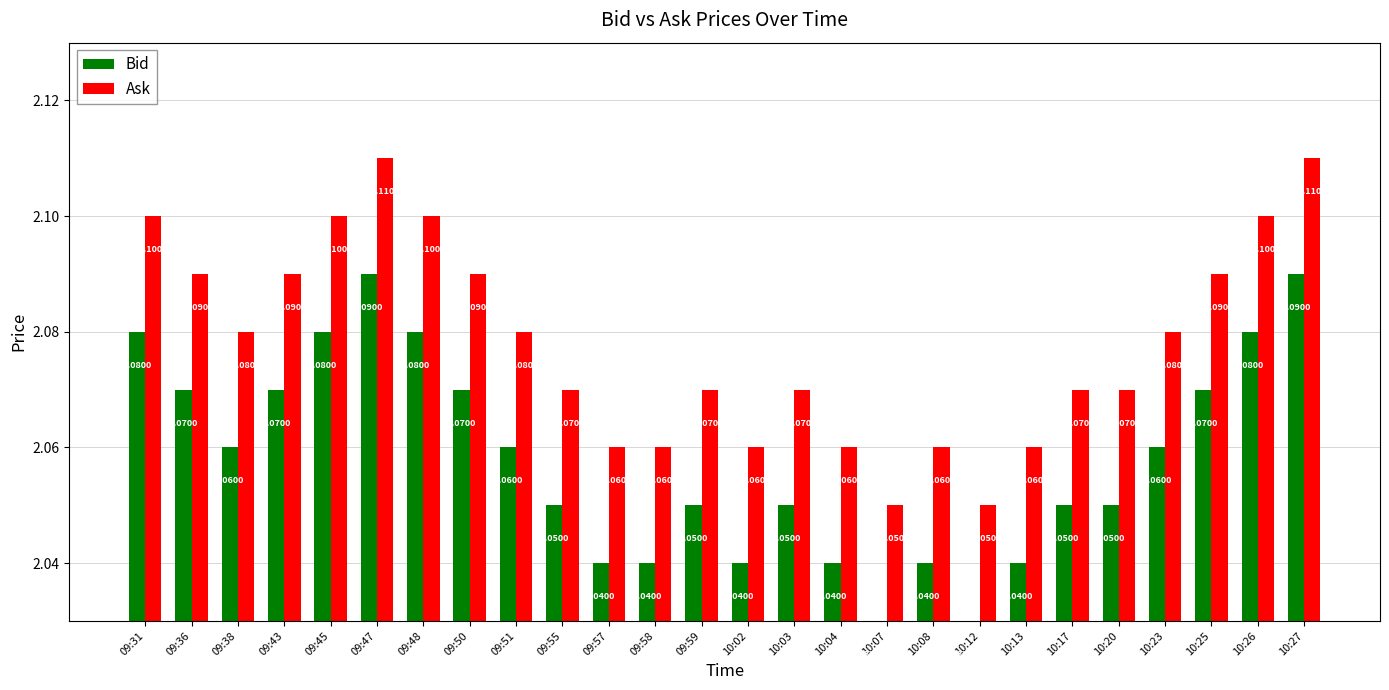

What is the sum of all Ask values?

54.0